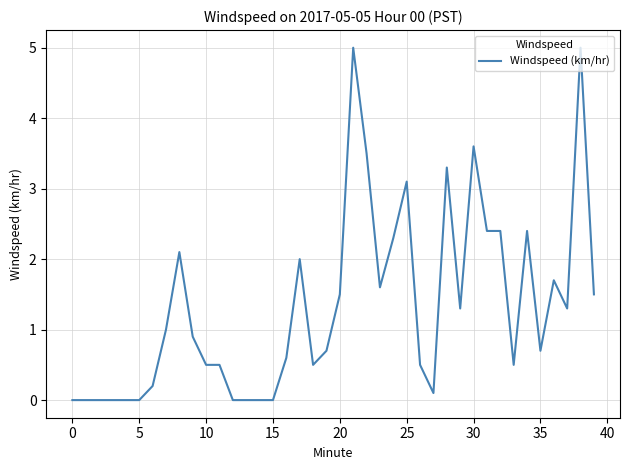

What is the maximum value shown in the chart?

5.0